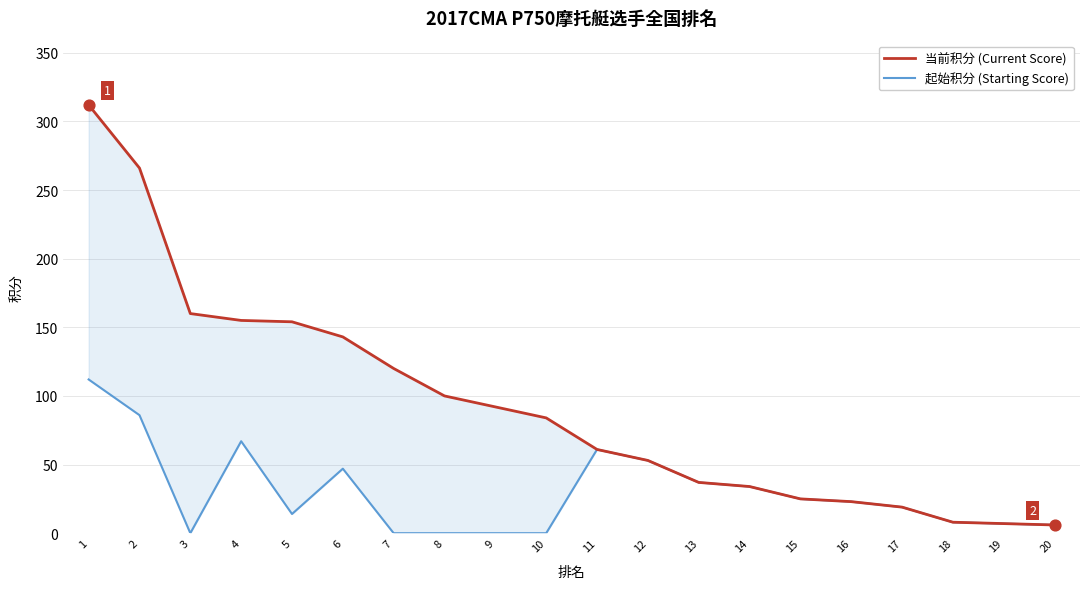

Which series has the largest total across all categories?

当前积分 (Current Score)